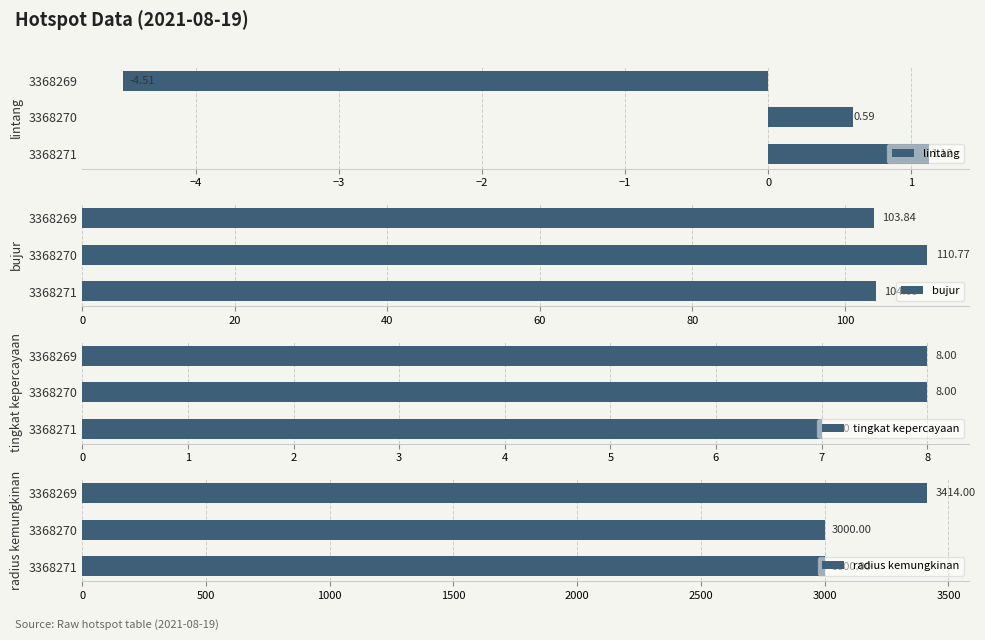

How many bars are there in total?

12